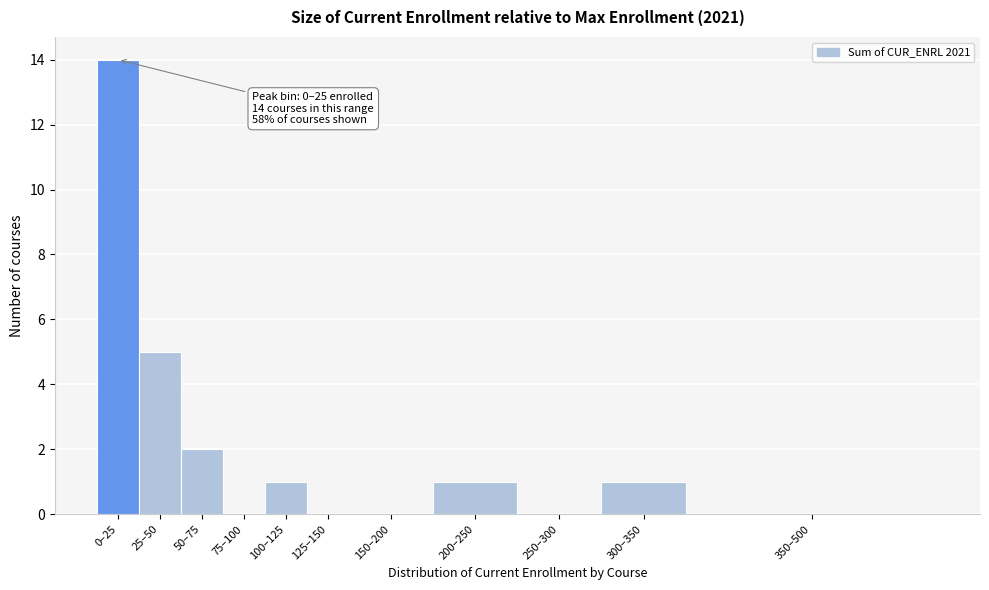

Reading left to right, what are all the values shown in this chart?

0–25=14	25–50=5	50–75=2	75–100=0	100–125=1	125–150=0	150–200=0	200–250=1	250–300=0	300–350=1	350–500=0